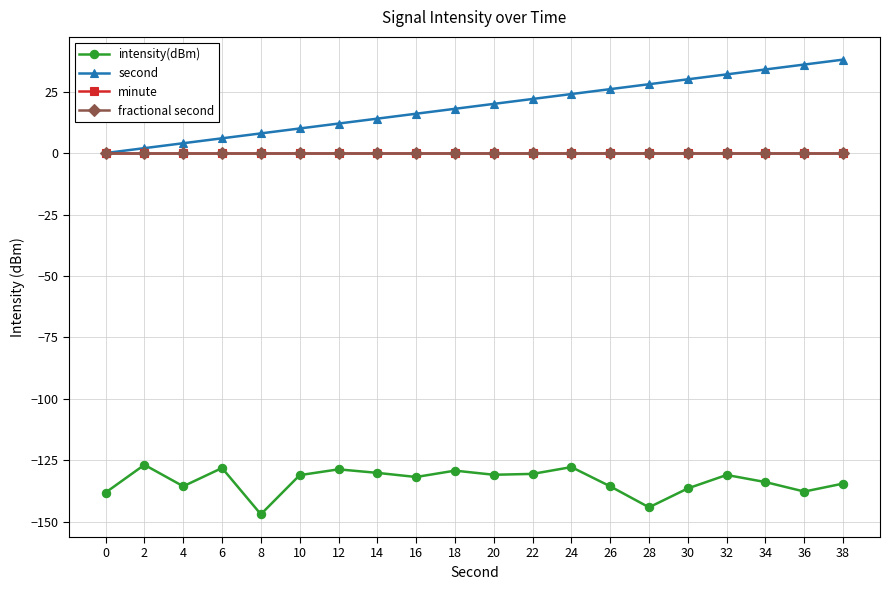

Which series has the largest total across all categories?

second